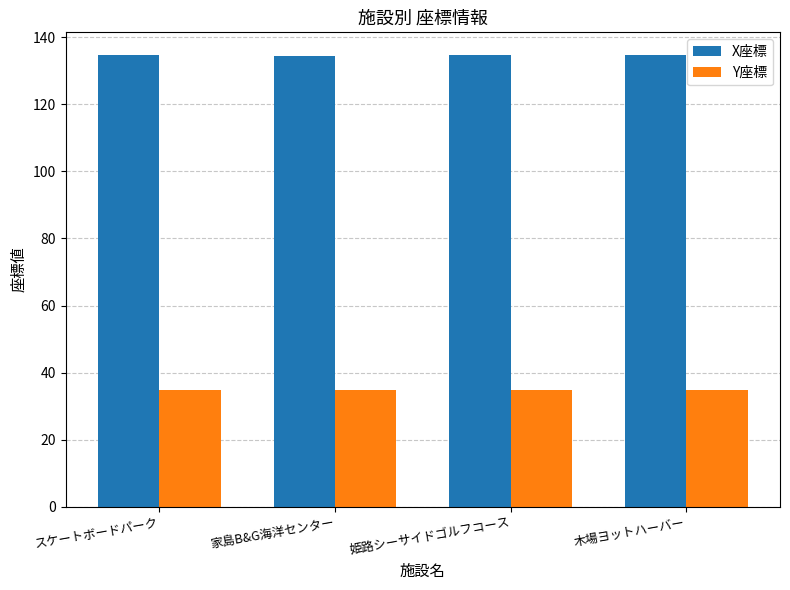

What is the difference between the highest and lowest values at 家島B&G海洋センター?

99.9